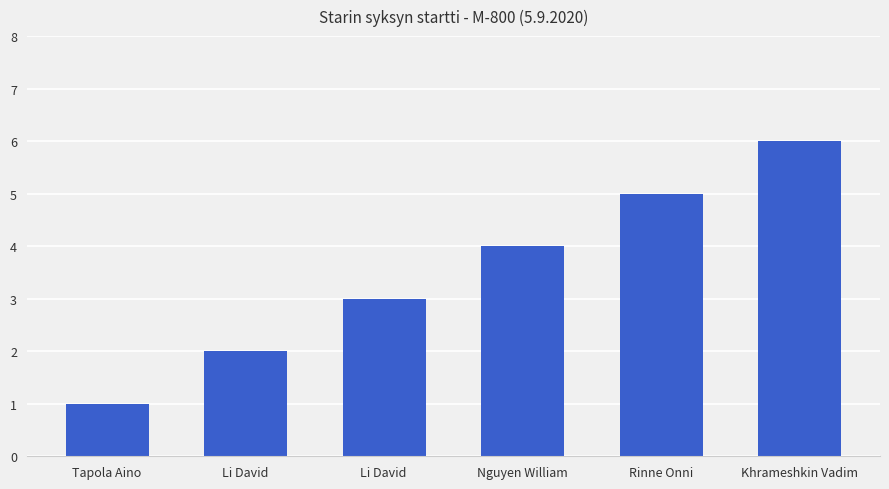

What is the difference between the values at Tapola Aino and Nguyen William?

3